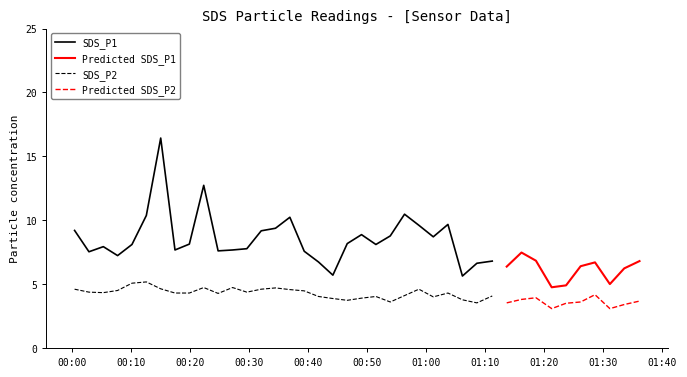

True or false: SDS_P2 and SDS_P1 intersect in this chart.

False